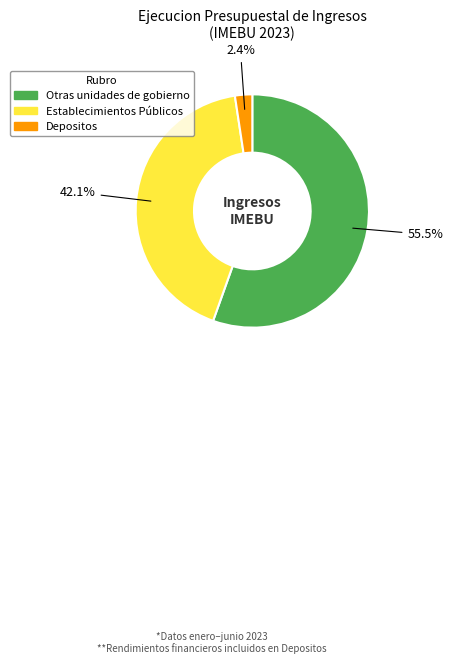

Between Establecimientos Públicos and Otras unidades de gobierno, which is larger?

Otras unidades de gobierno